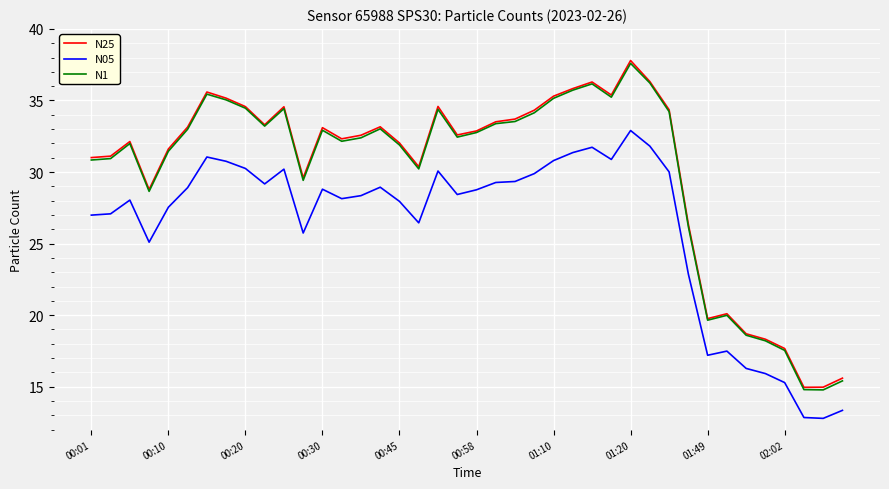

Which series has the largest range (max minus min)?

N25